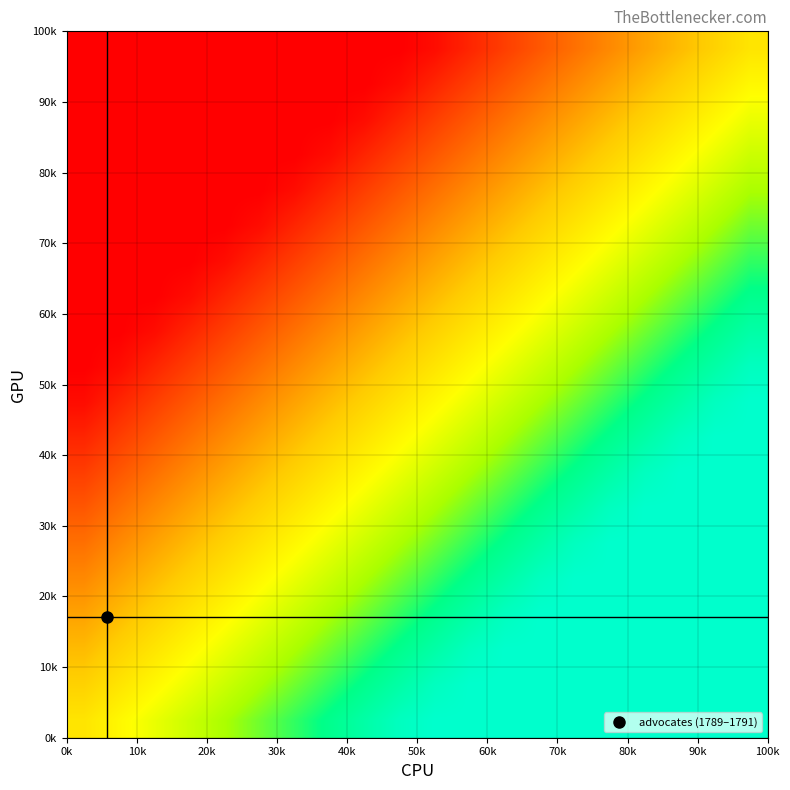

How many series are shown in this chart?

20